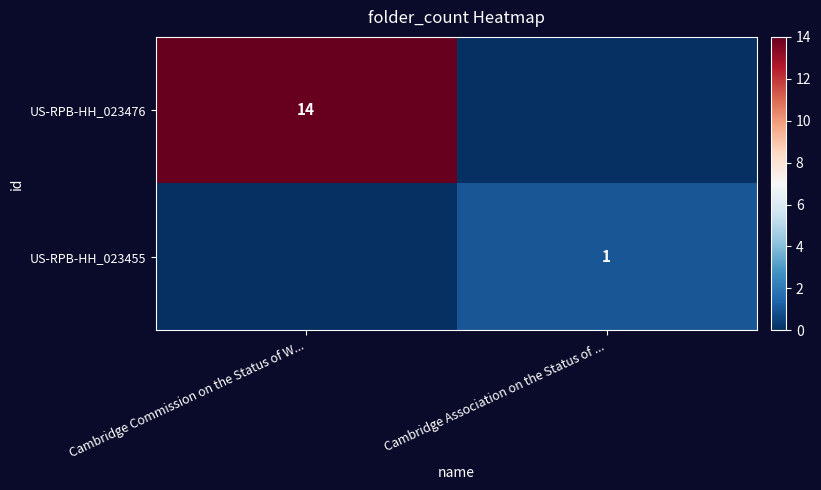

Which label corresponds to the largest value in the chart?

Cambridge Commission on the Status of W...